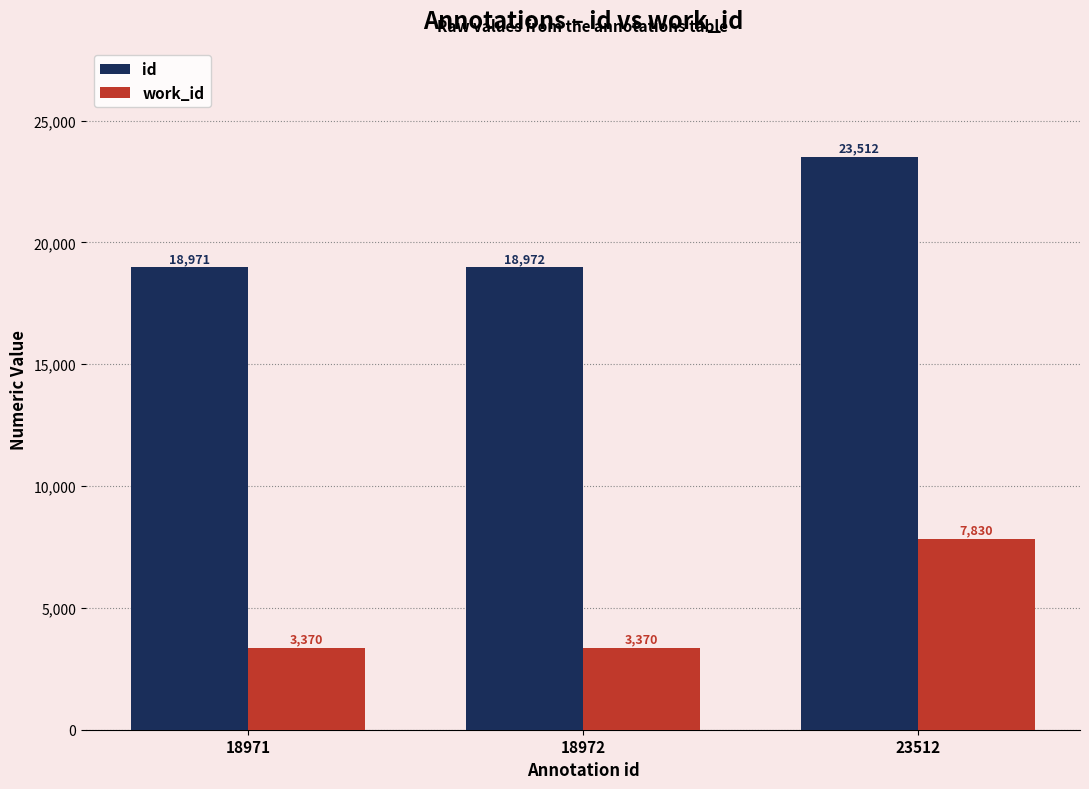

The id series shows 18972 at 18972. True or false?

True